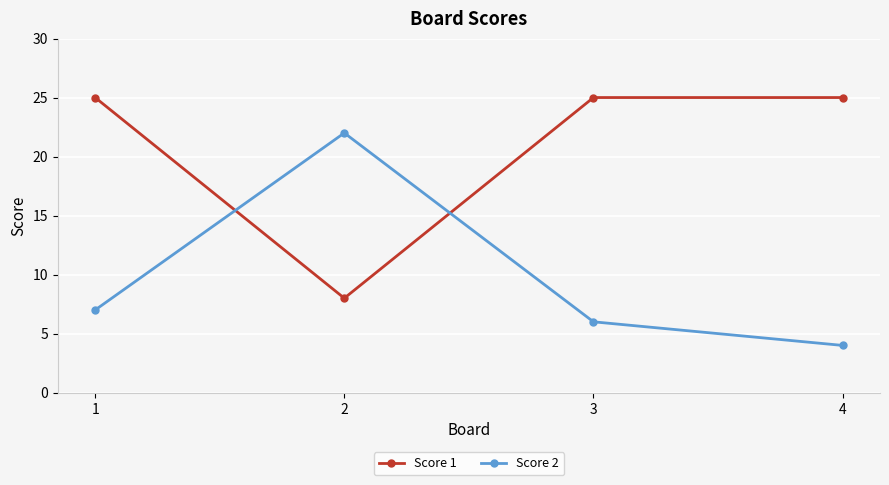

What is the smallest value displayed?

4